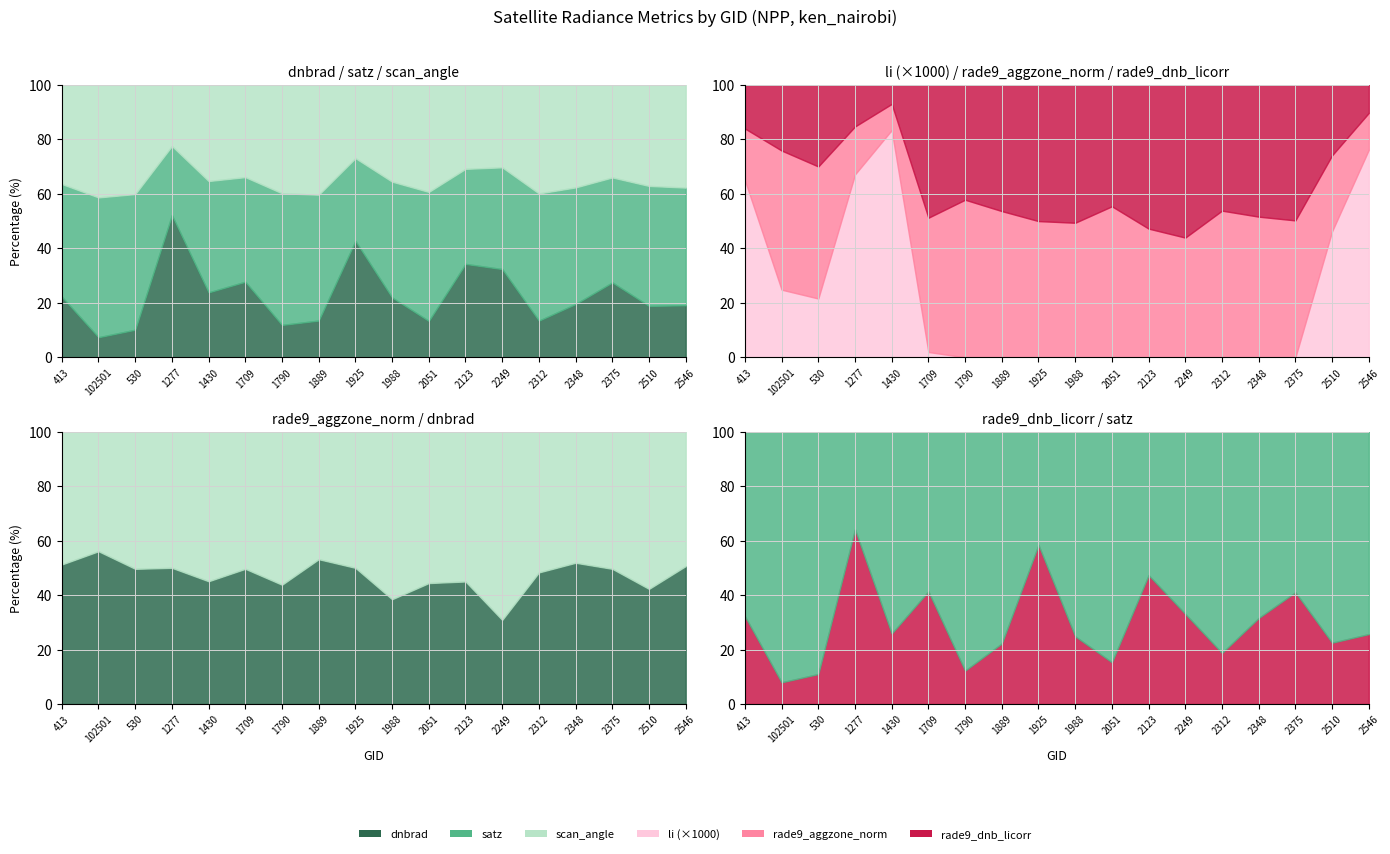

At which label is li closest to 0?

1790